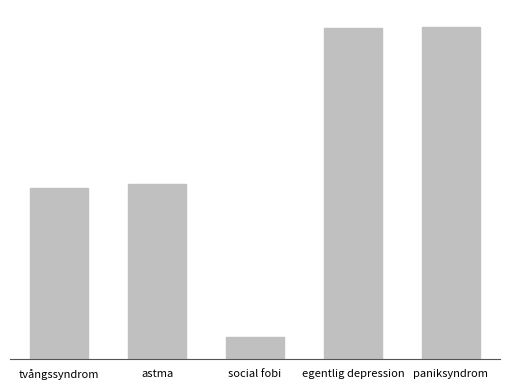

What is the label of the 4th bar from the right?

astma